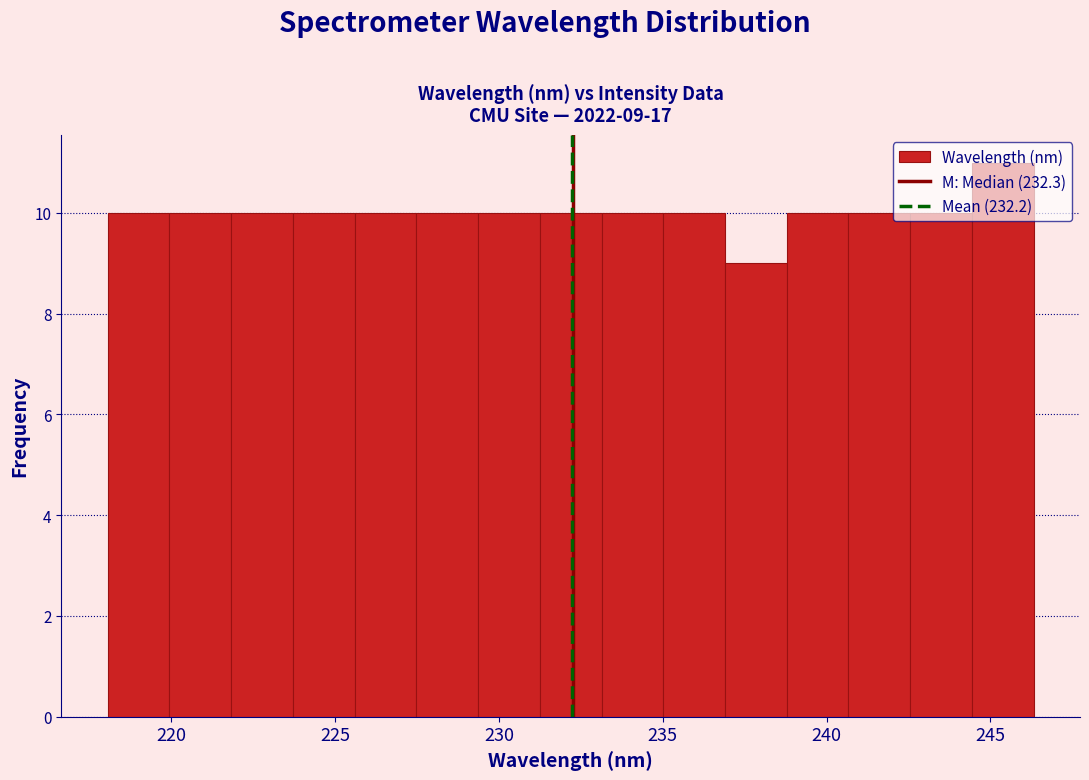

Around what value on the x-axis is the tallest bar? Give the approximate position of its centre, as read against the axis.

245.5